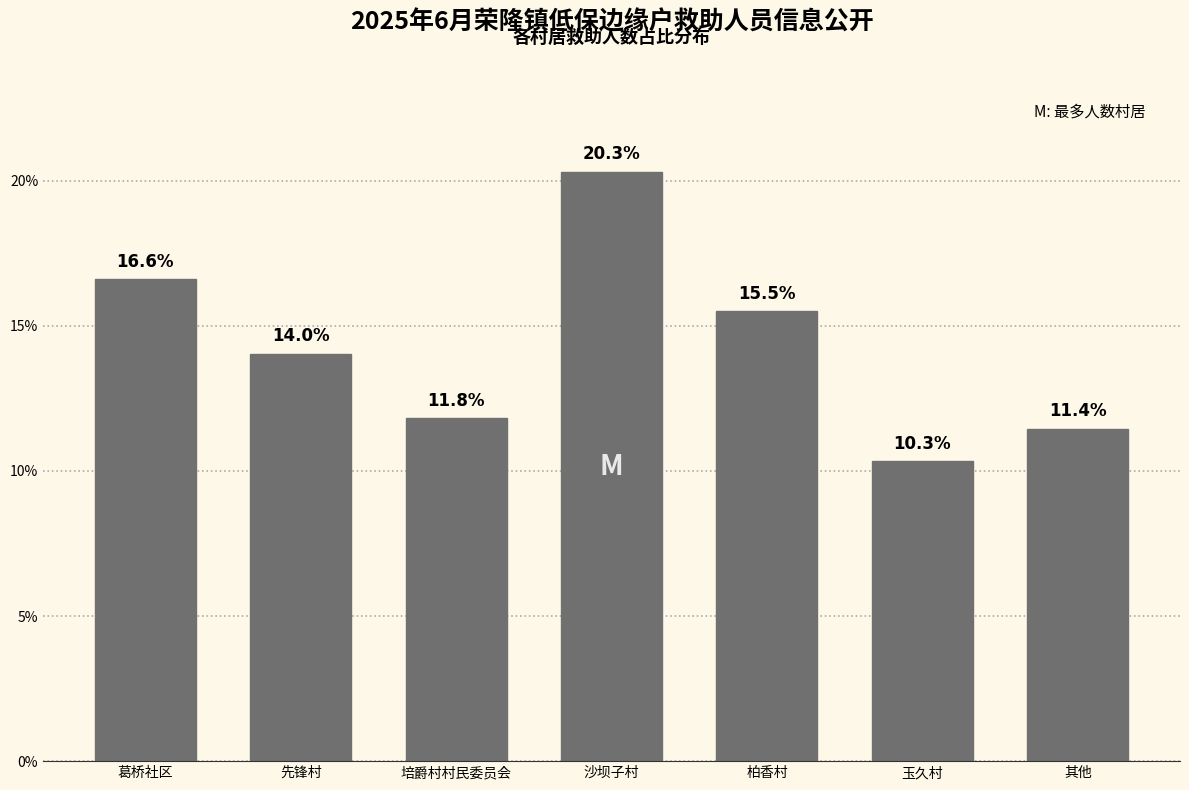

Reading right to left, list all the values displayed in this chart.

11.4	10.3	15.5	20.3	11.8	14.0	16.6